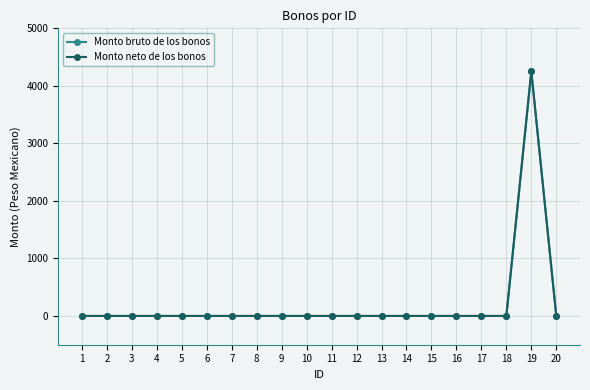

True or false: Monto bruto de los bonos and Monto neto de los bonos intersect in this chart.

False